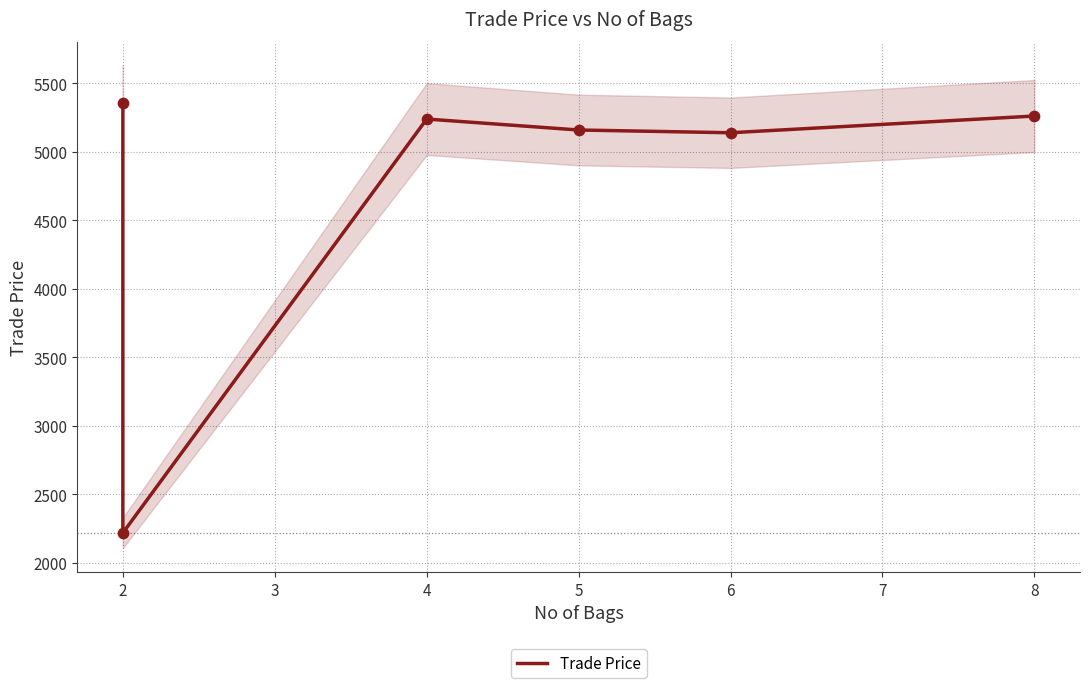

Which has a higher value, 2 or 8?

8